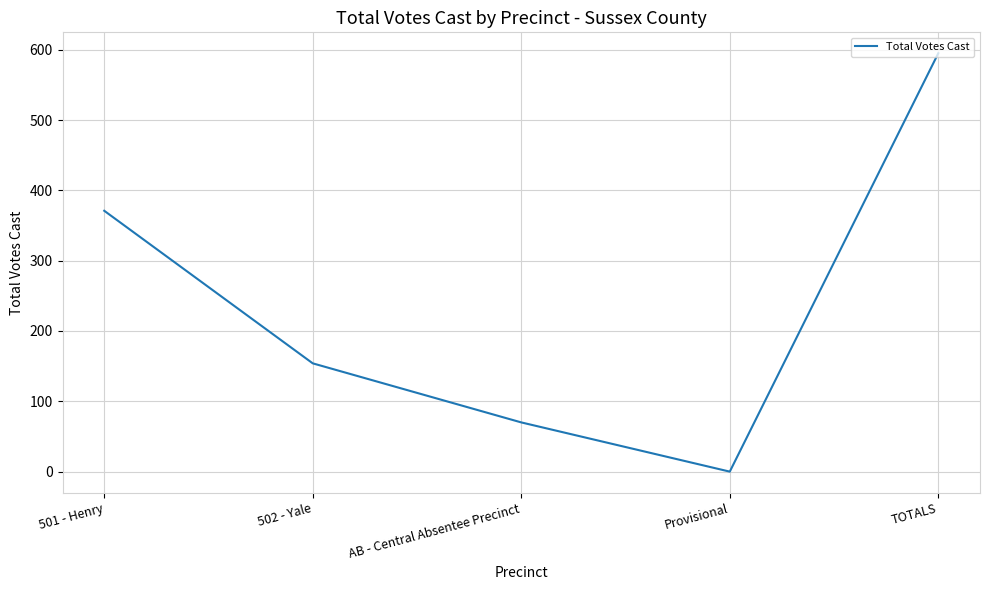

What is the difference between the maximum and minimum values?

595